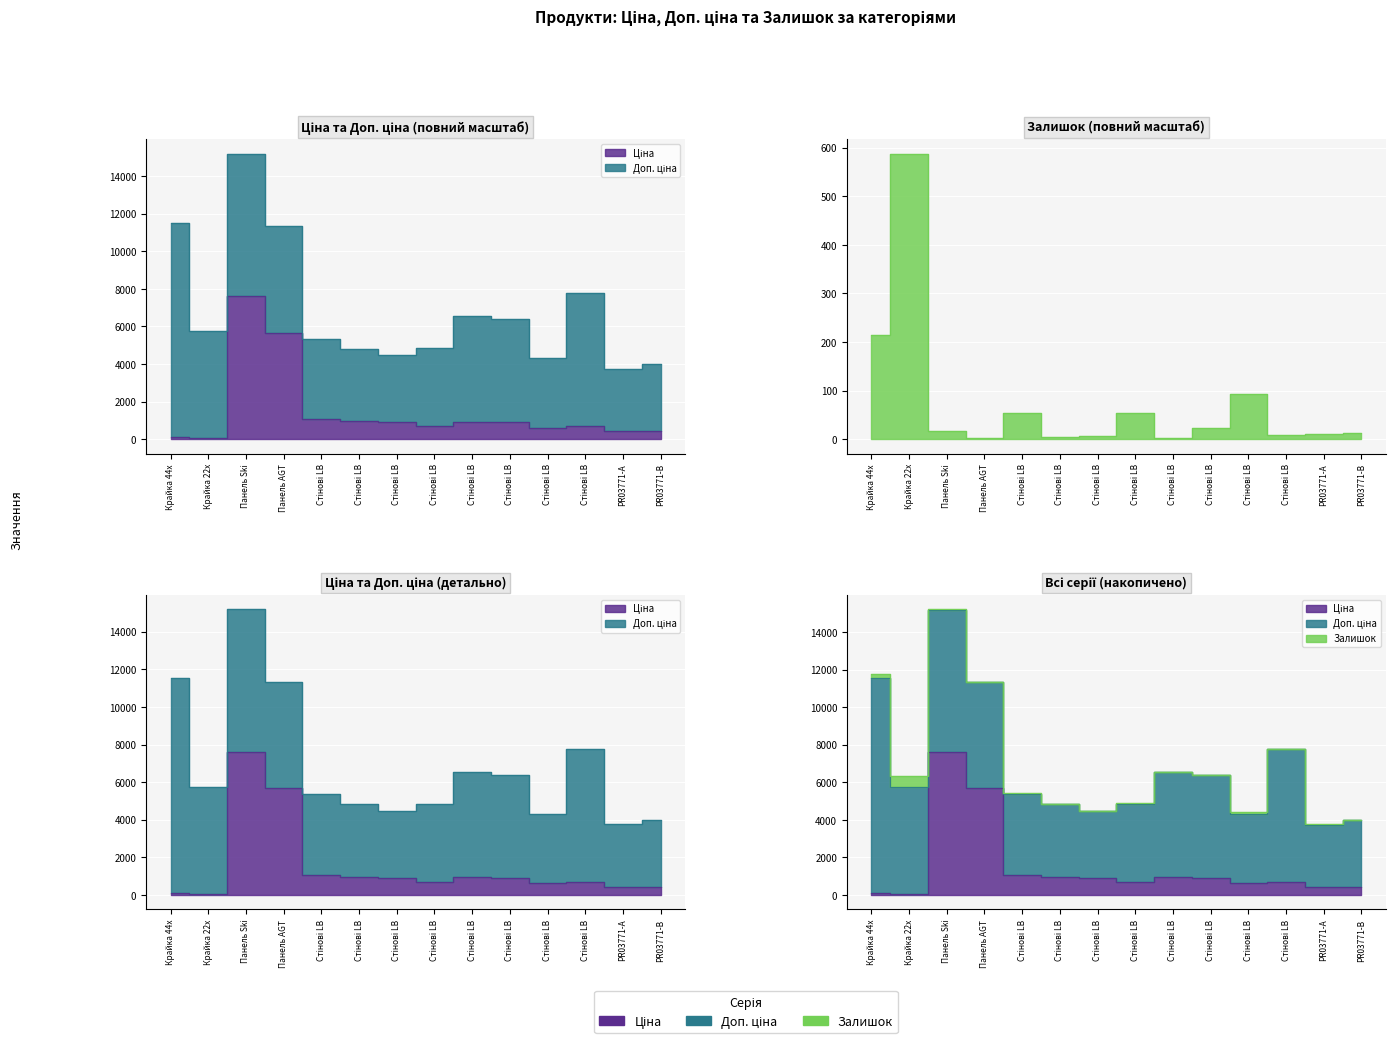

What is the label of the 1st point from the left?

Крайка 44x